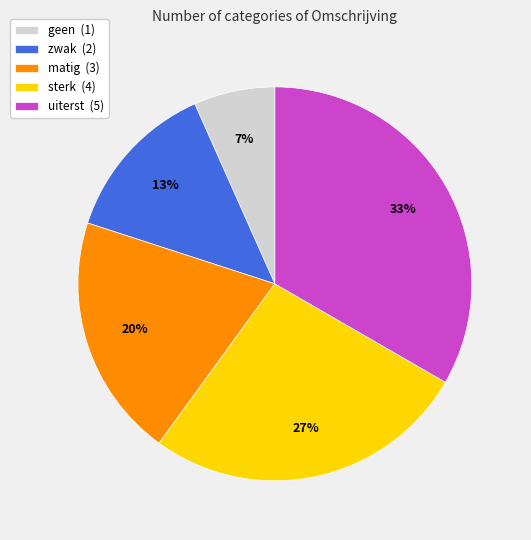

Rank the categories by value from lowest to highest.

geen, zwak, matig, sterk, uiterst